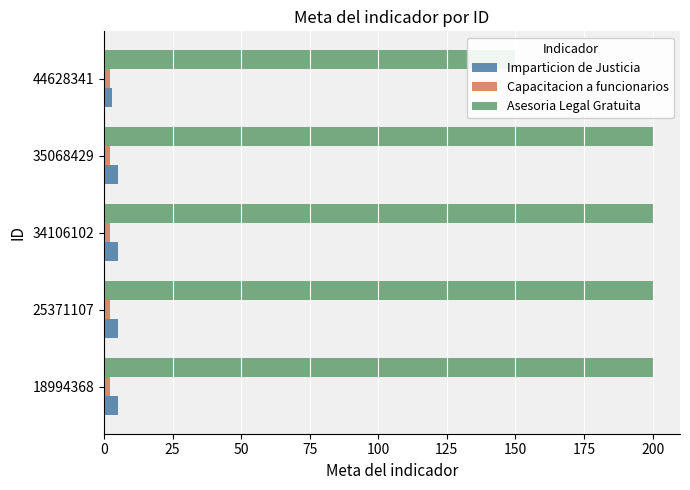

Are the bars horizontal?

Yes